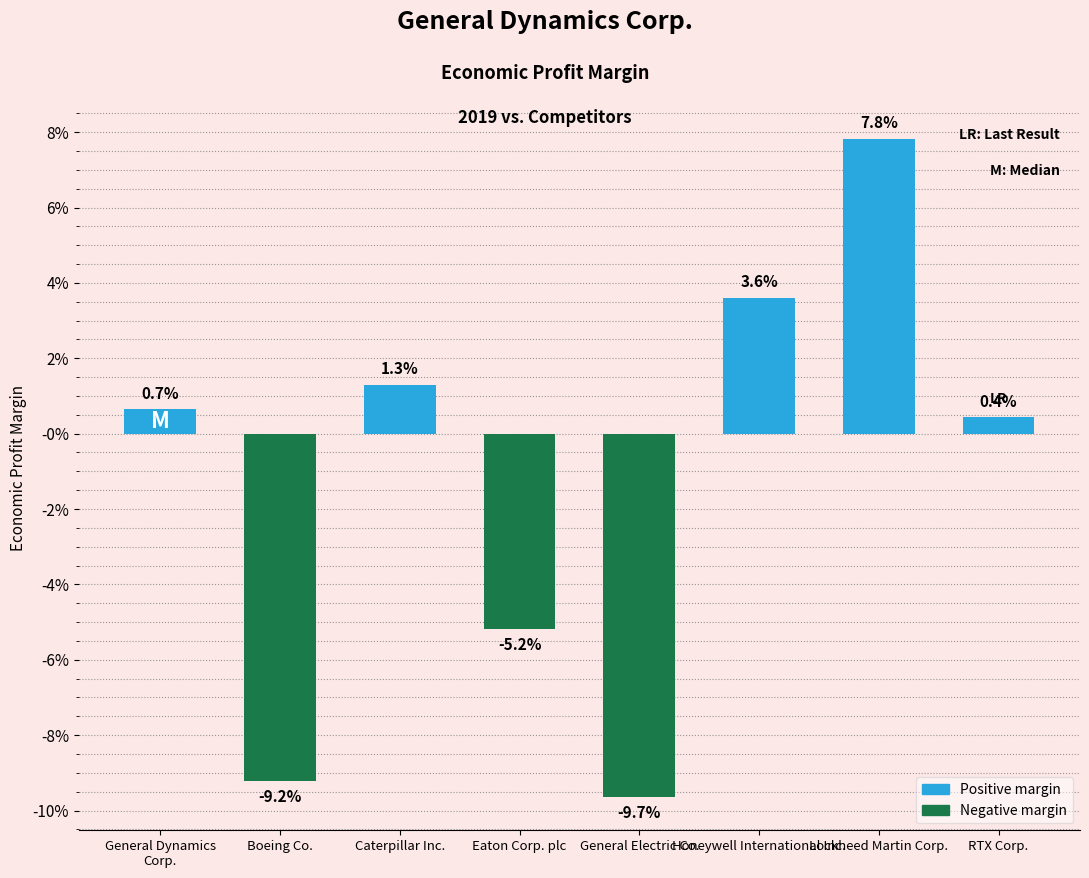

List the labels in order of value, largest first.

Lockheed Martin Corp., Honeywell International Inc., Caterpillar Inc., General Dynamics
Corp., RTX Corp., Eaton Corp. plc, Boeing Co., General Electric Co.